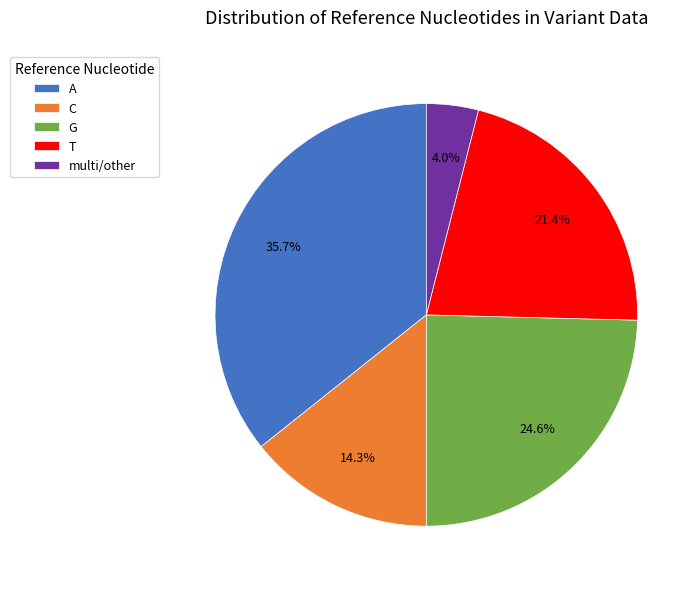

What is the largest slice in the pie chart?

A